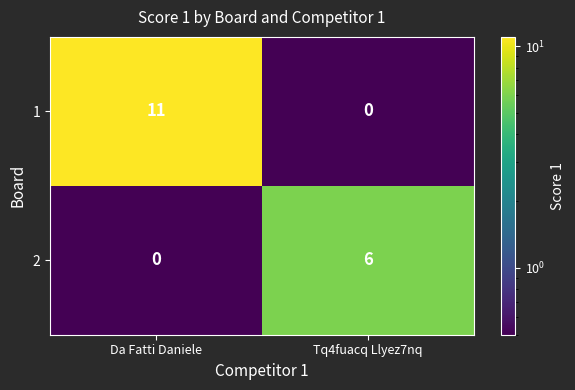

Reading left to right, list all the values displayed in this chart.

1: Da Fatti Daniele=11	Tq4fuacq Llyez7nq=0
2: Da Fatti Daniele=0	Tq4fuacq Llyez7nq=6